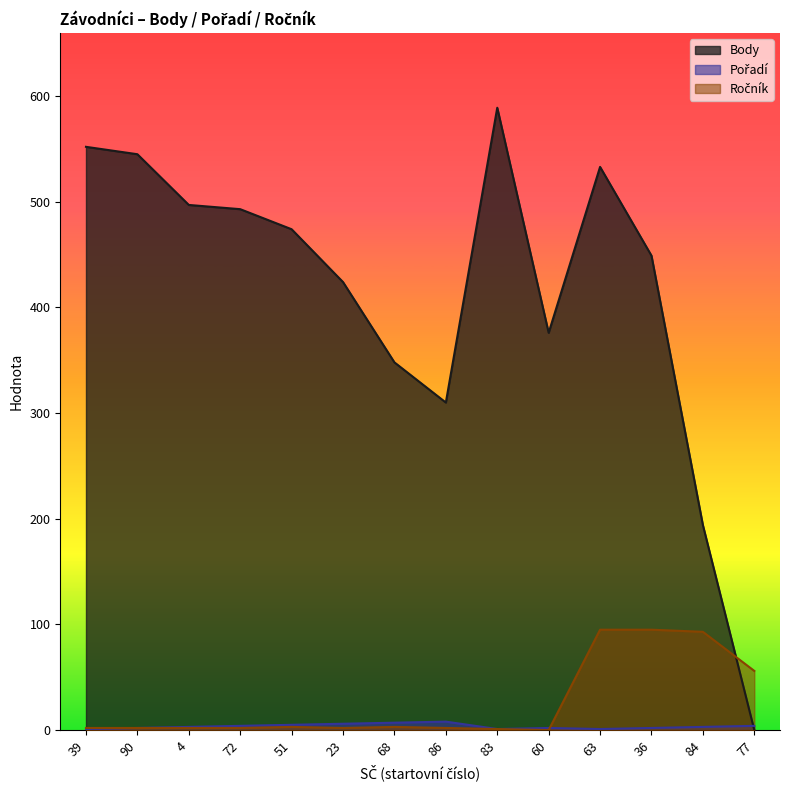

How many lines are shown in the chart?

3